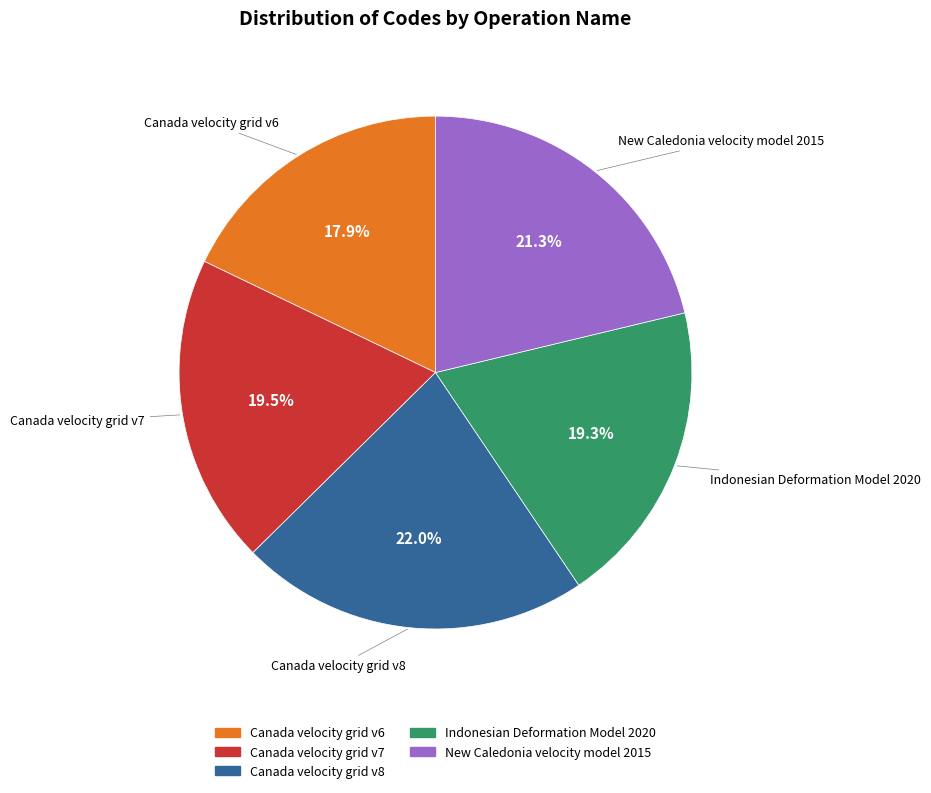

What percentage is NOT represented by Canada velocity grid v7?

80.5%